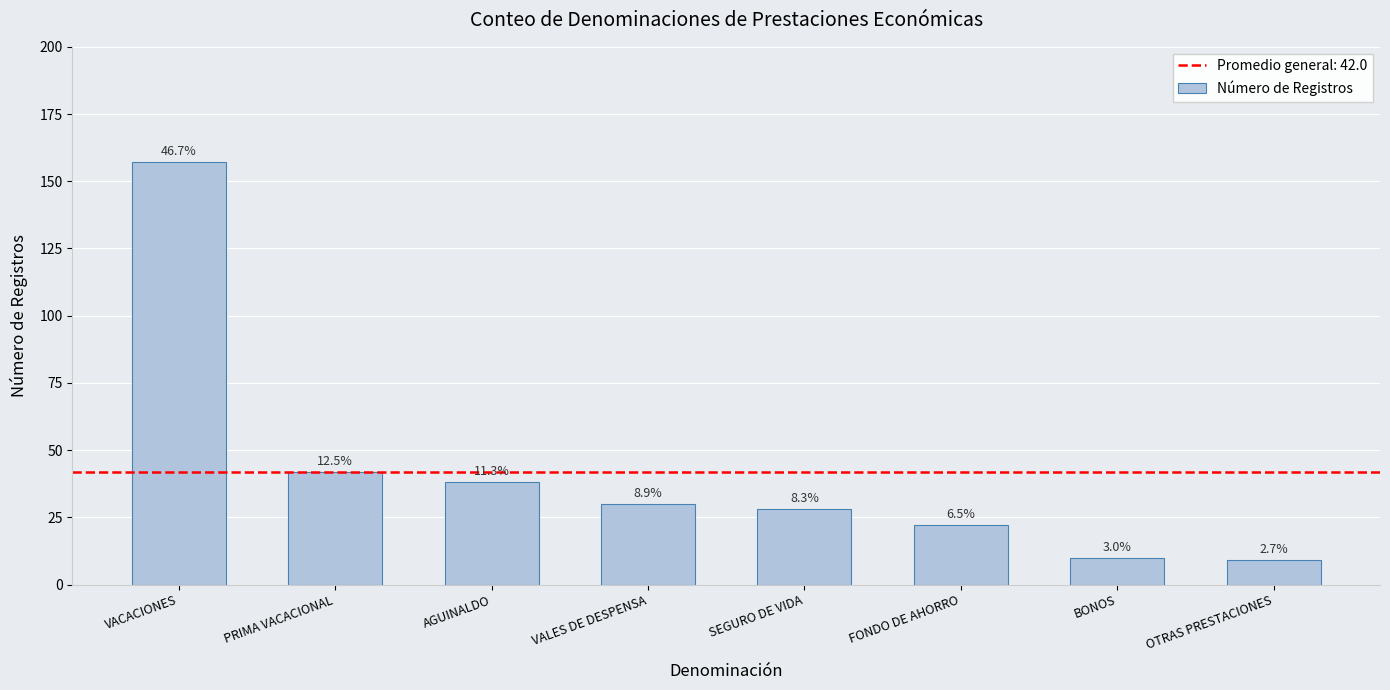

List the labels in order of value, smallest first.

OTRAS PRESTACIONES, BONOS, FONDO DE AHORRO, SEGURO DE VIDA, VALES DE DESPENSA, AGUINALDO, PRIMA VACACIONAL, VACACIONES